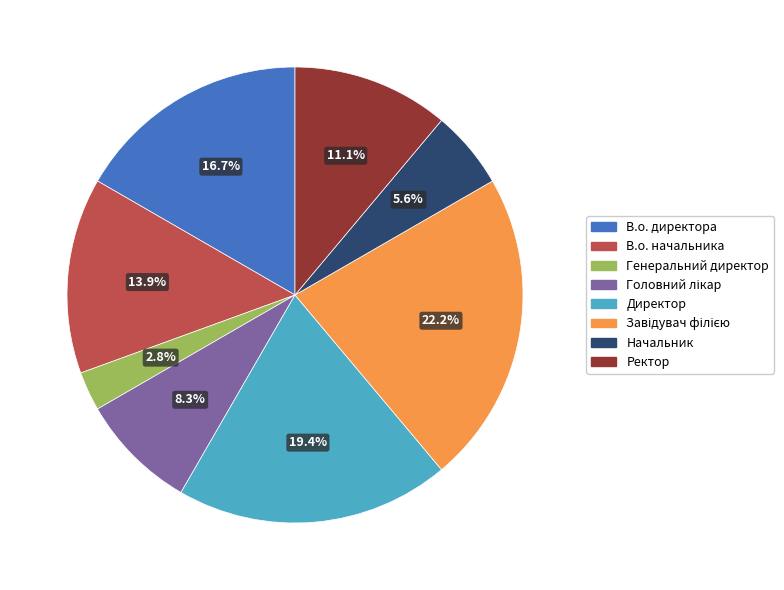

How much of the chart is everything except Начальник?

94.4%